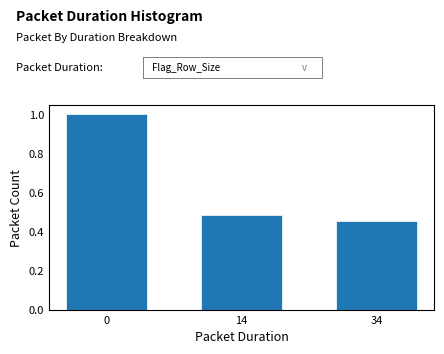

What is the sum of the values at 0 and 34?

1.5